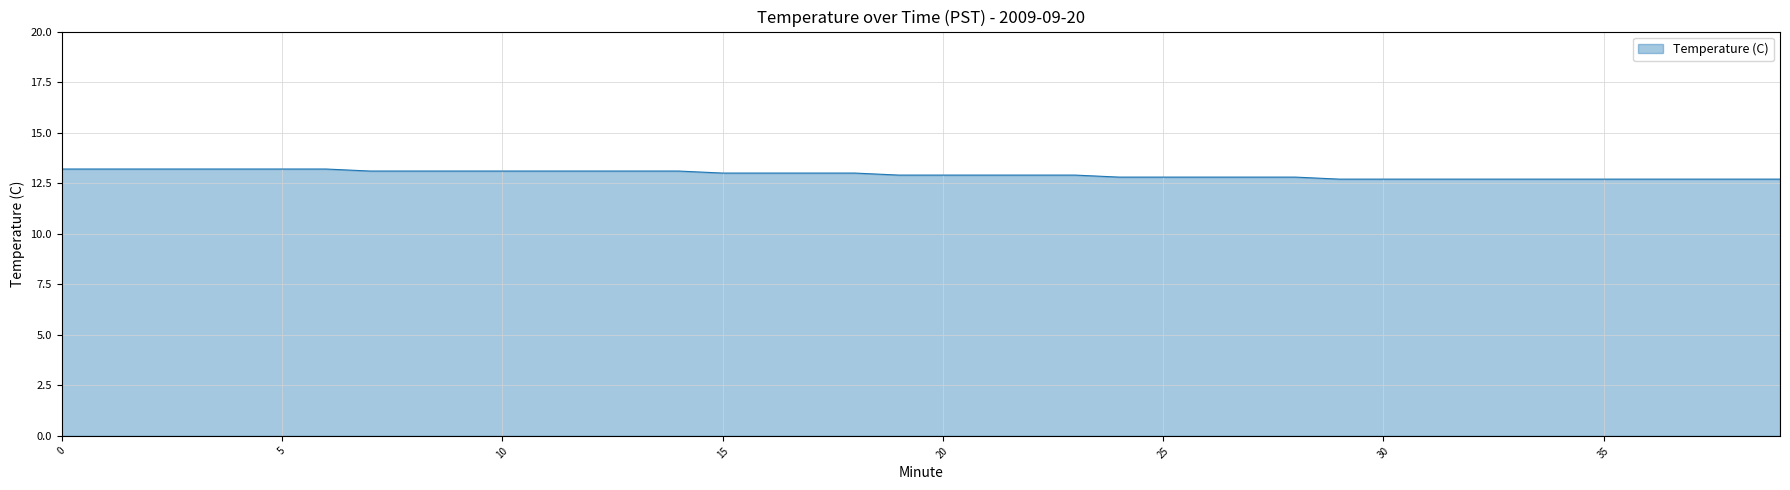

What is the maximum value shown in the chart?

13.2